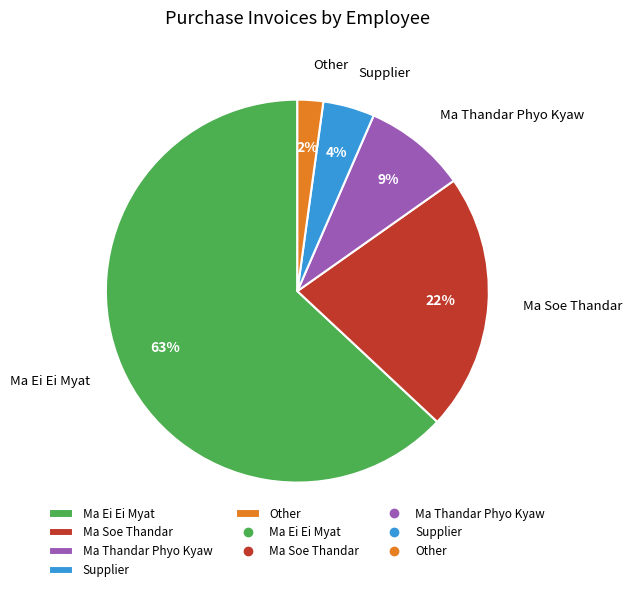

How many segments does this pie chart have?

5